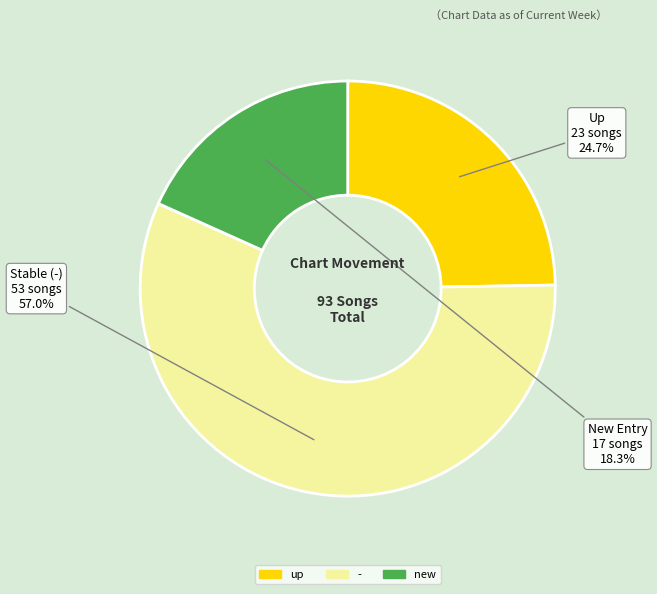

Which slice represents more than half of the pie?

-